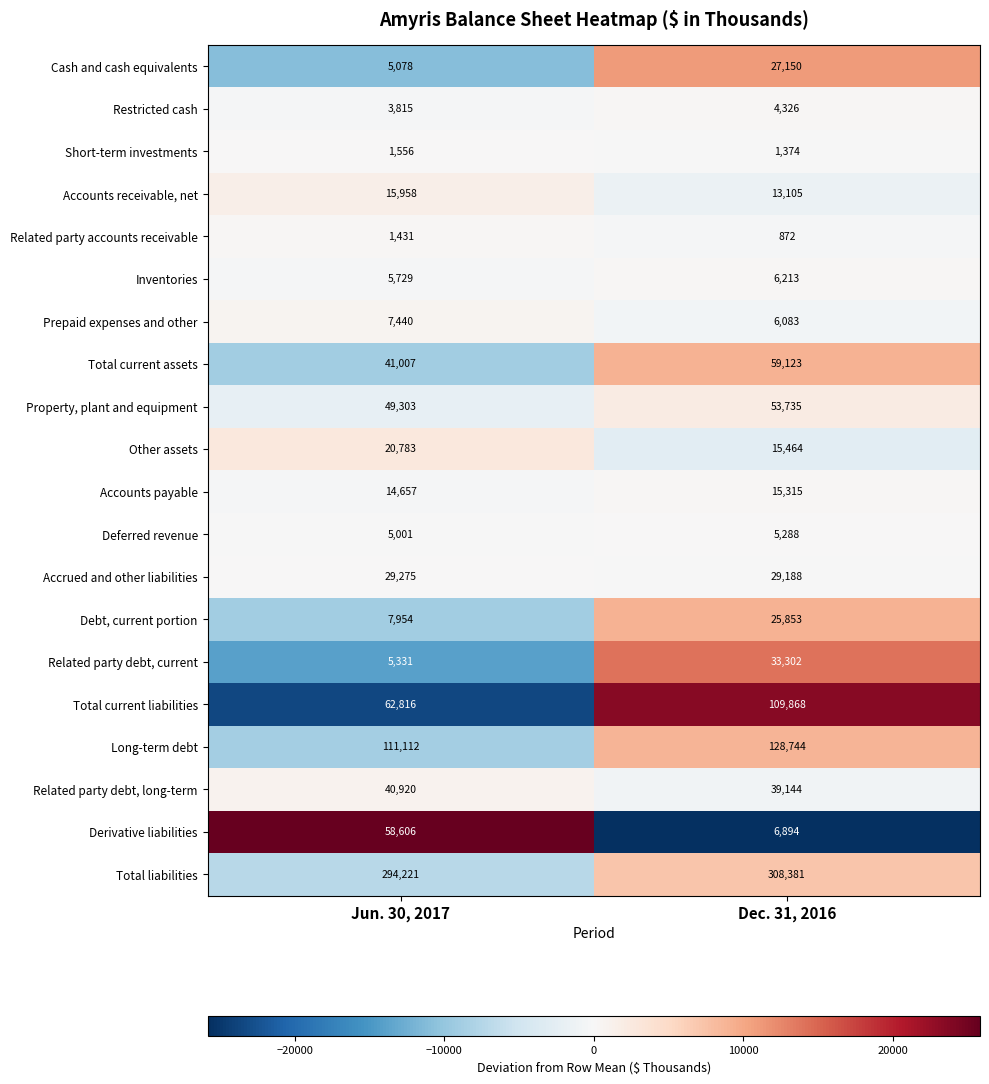

True or false: Short-term investments has a value of 2410 at Dec. 31, 2016.

False